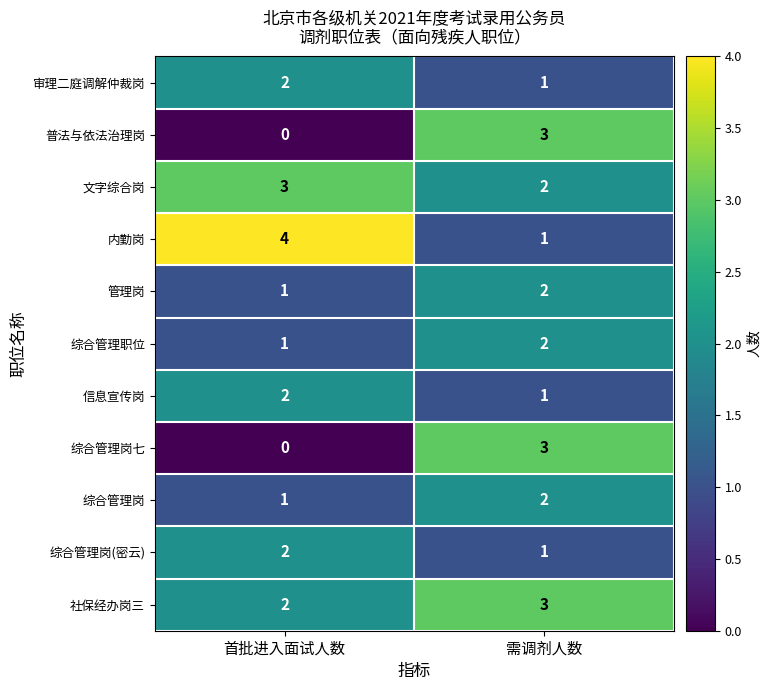

True or false: 内勤岗 has a value of 1 at 需调剂人数.

True